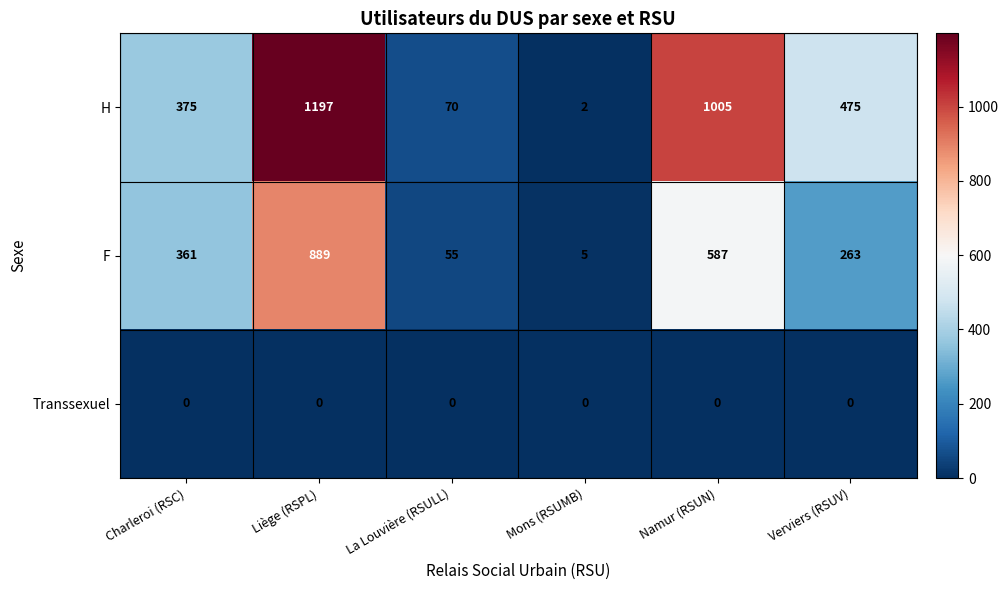

The value of Transsexuel at Liège (RSPL) is 0. True or false?

True